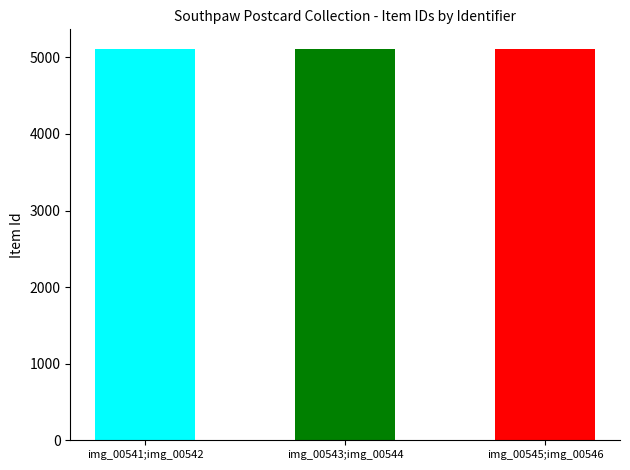

What is the smallest value displayed?

5109